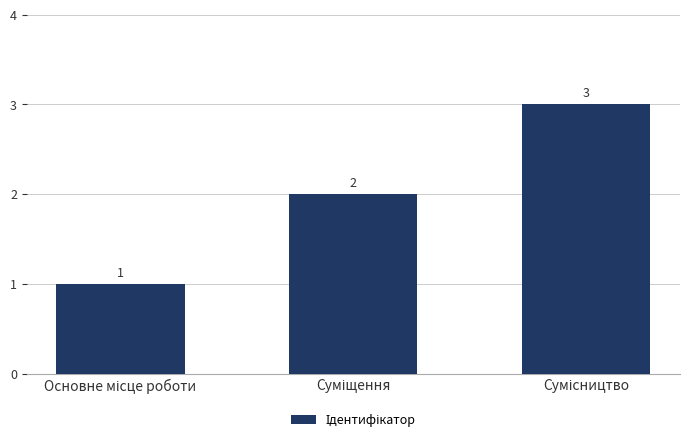

What is the maximum value shown in the chart?

3